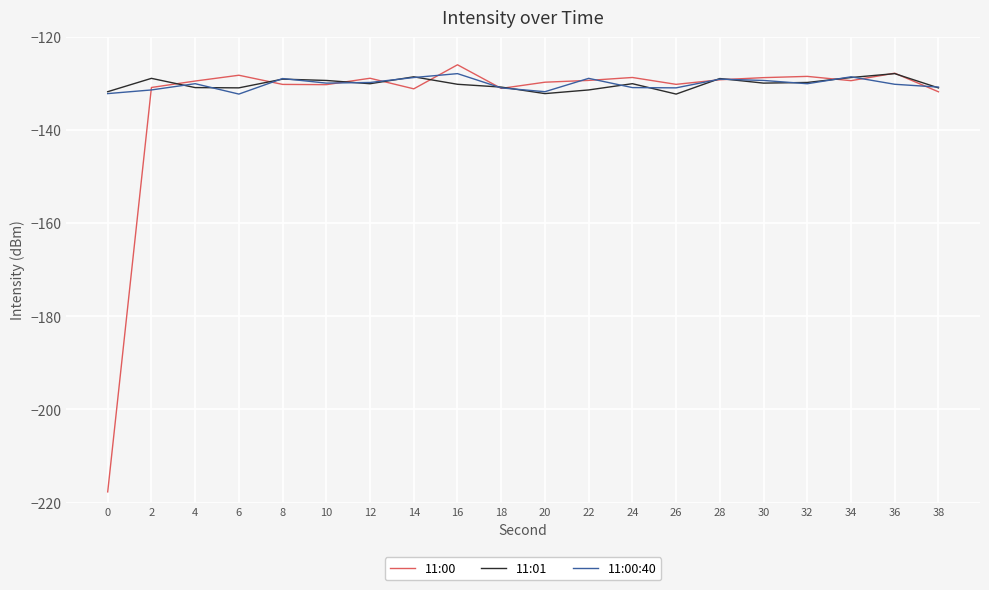

Read the 11:00 value at 12.

-128.8